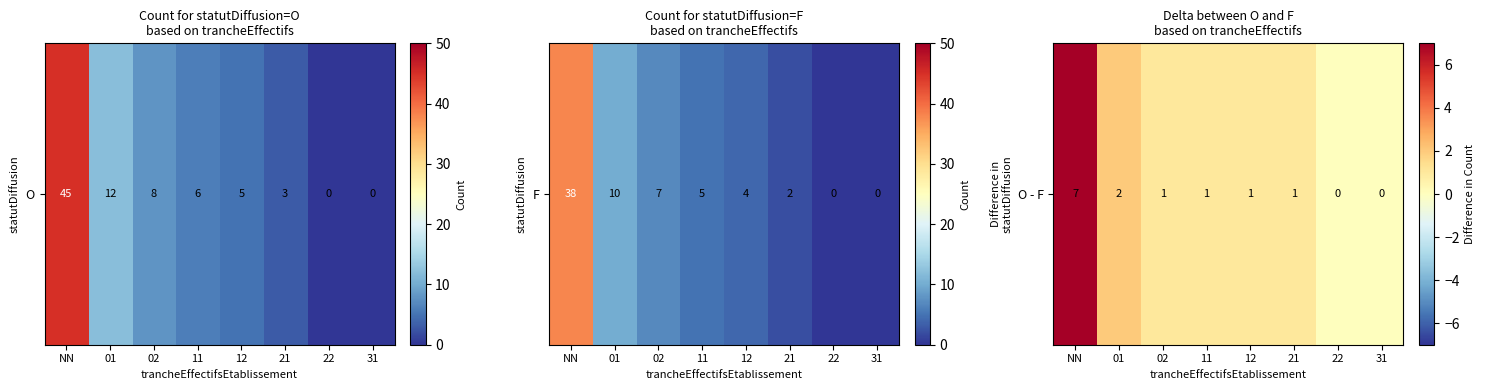

Rank the categories by value from lowest to highest.

22, 31, 02, 11, 12, 21, 01, NN